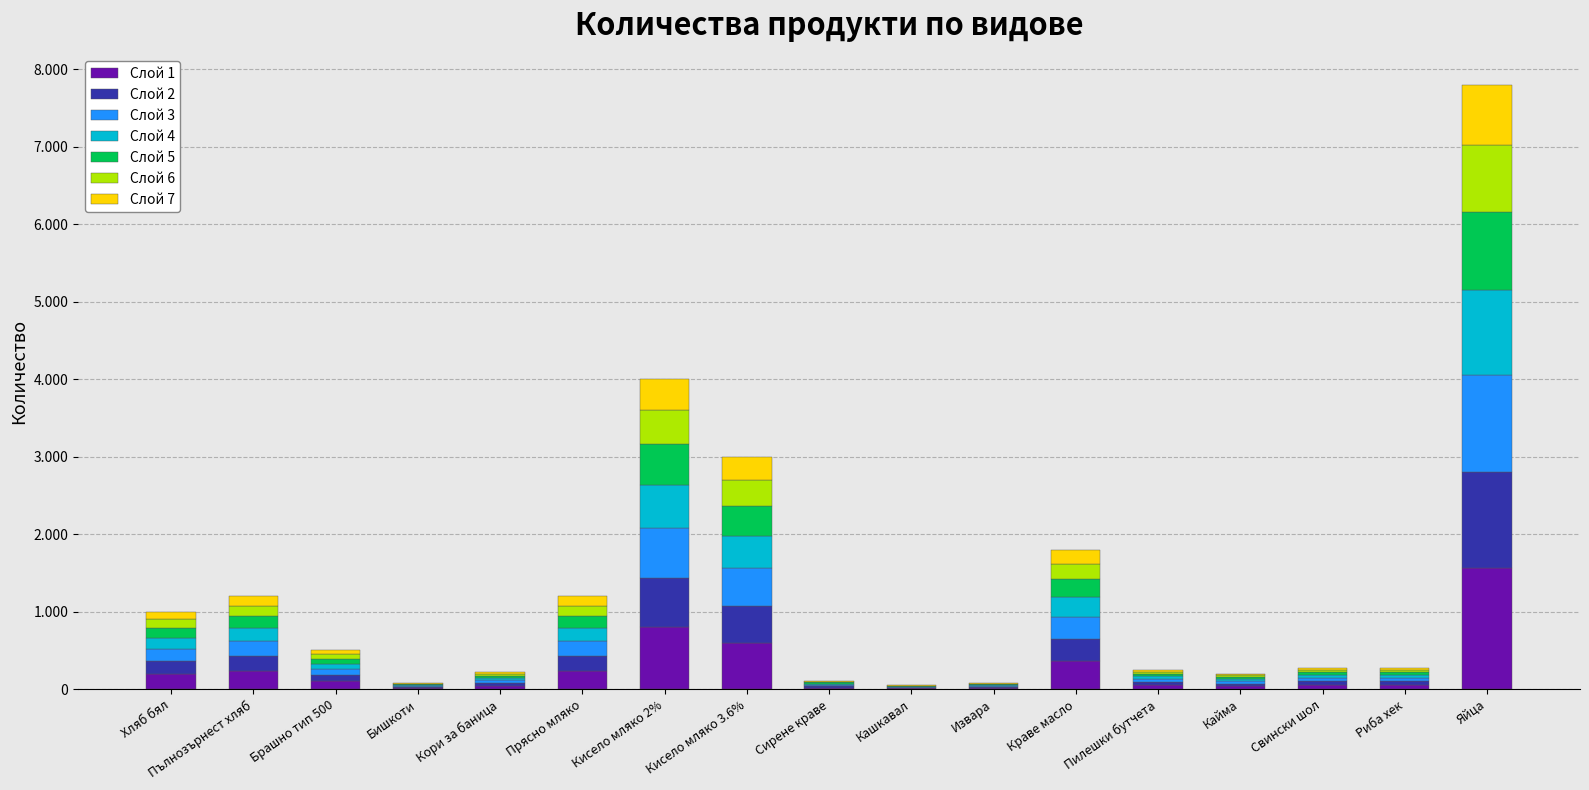

What are all the series names shown in the legend?

Слой 1, Слой 2, Слой 3, Слой 4, Слой 5, Слой 6, Слой 7